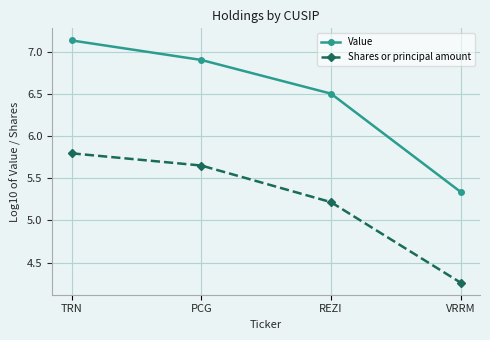

Does the chart display data point markers on the line(s)?

Yes